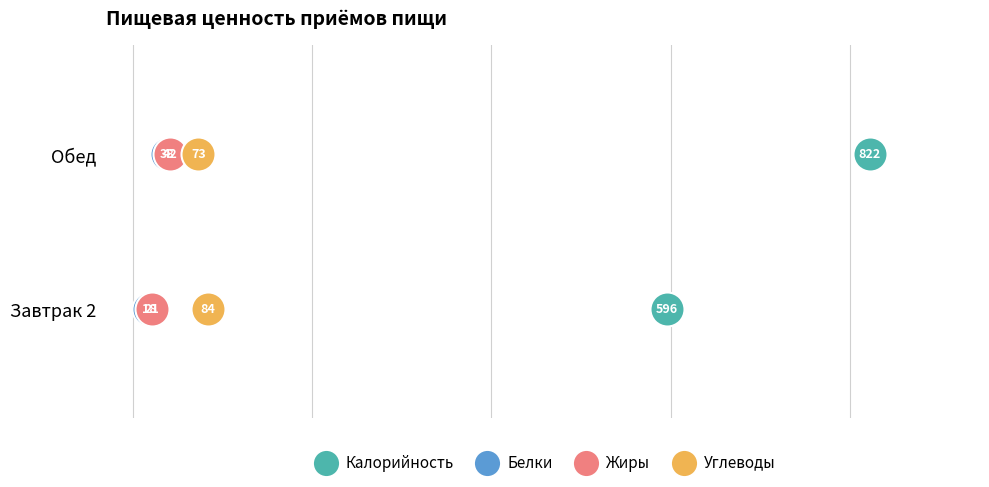

Which series reaches the maximum Y coordinate?

Калорийность